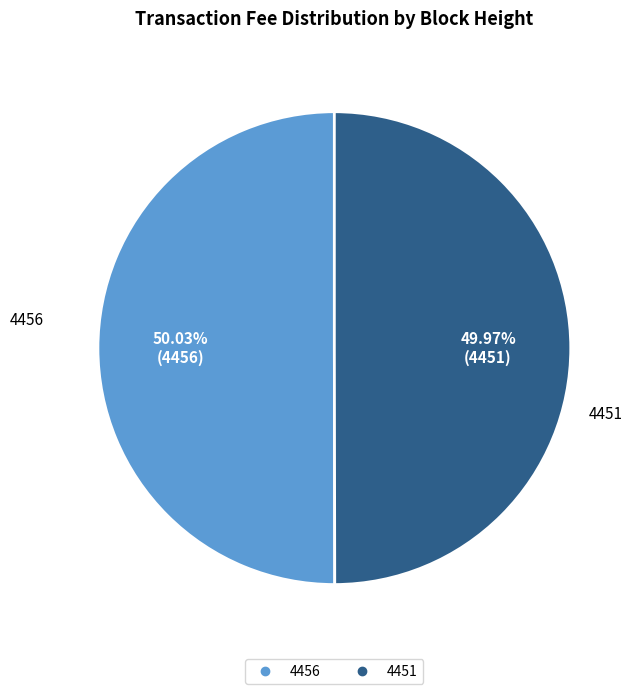

Is the sum of 4456 and 4451 greater than half?

Yes